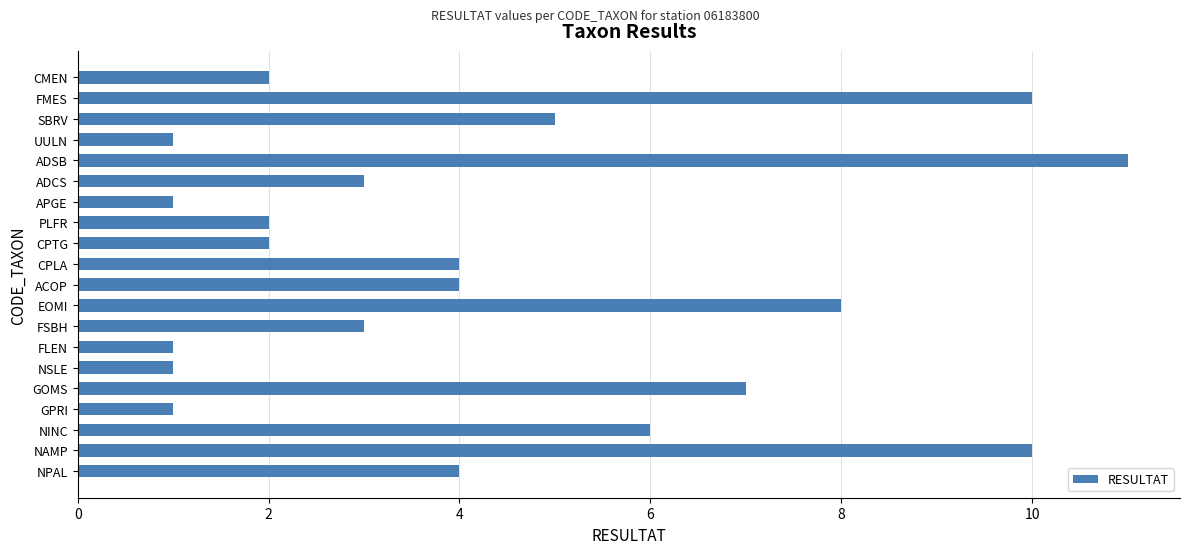

Is it true that the value at FMES is 2?

False